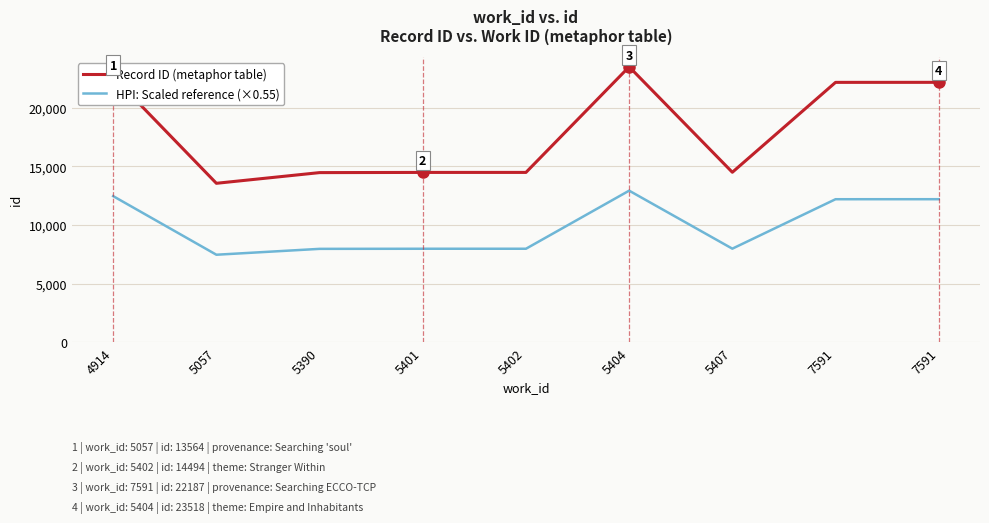

List the labels in order of HPI: Scaled reference (×0.55) value, largest first.

5404, 4914, 7591, 7591, 5407, 5402, 5401, 5390, 5057